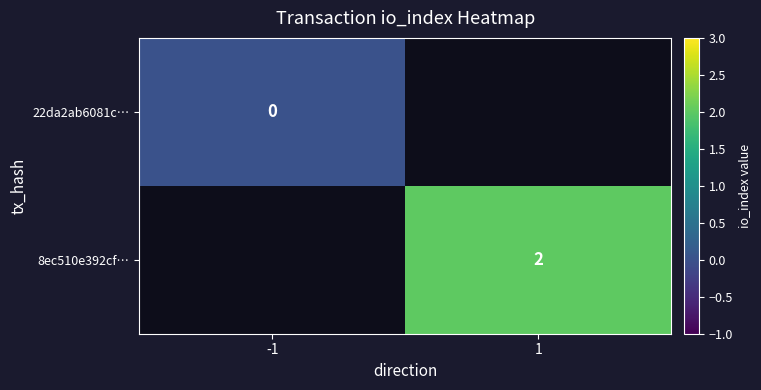

True or false: 8ec510e392cf… has a value of 2 at 1.

True